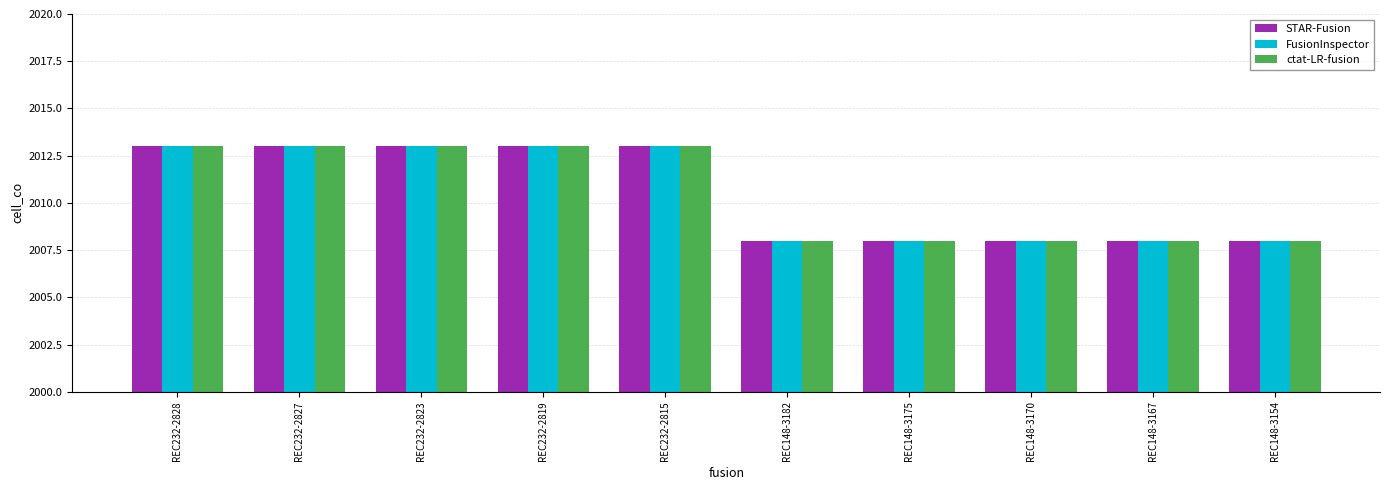

Is the value of FusionInspector at REC148-3182 greater than the value of STAR-Fusion at REC232-2815?

No